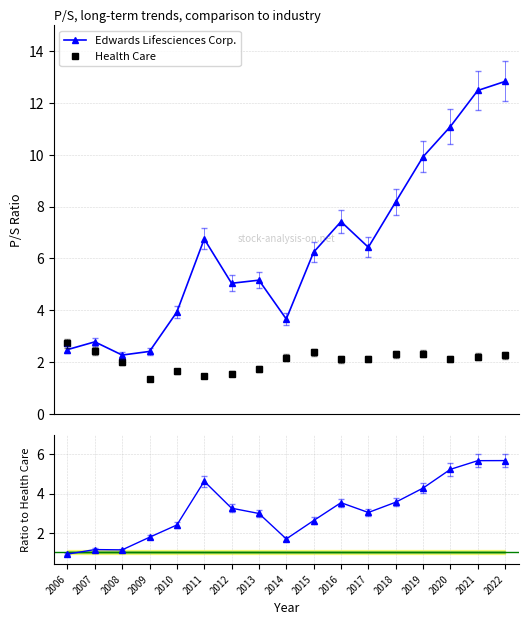

Reading left to right, extract all data points from this chart.

Edwards Lifesciences Corp.: 2.5	2.8	2.3	2.4	3.9	6.8	5.0	5.2	3.7	6.2	7.4	6.4	8.2	9.9	11.1	12.5	12.8
Health Care: 2.7	2.4	2.0	1.4	1.6	1.5	1.6	1.7	2.2	2.4	2.1	2.1	2.3	2.3	2.1	2.2	2.3
Ratio: 0.9	1.1	1.1	1.8	2.4	4.6	3.3	3.0	1.7	2.6	3.5	3.0	3.6	4.3	5.2	5.7	5.7